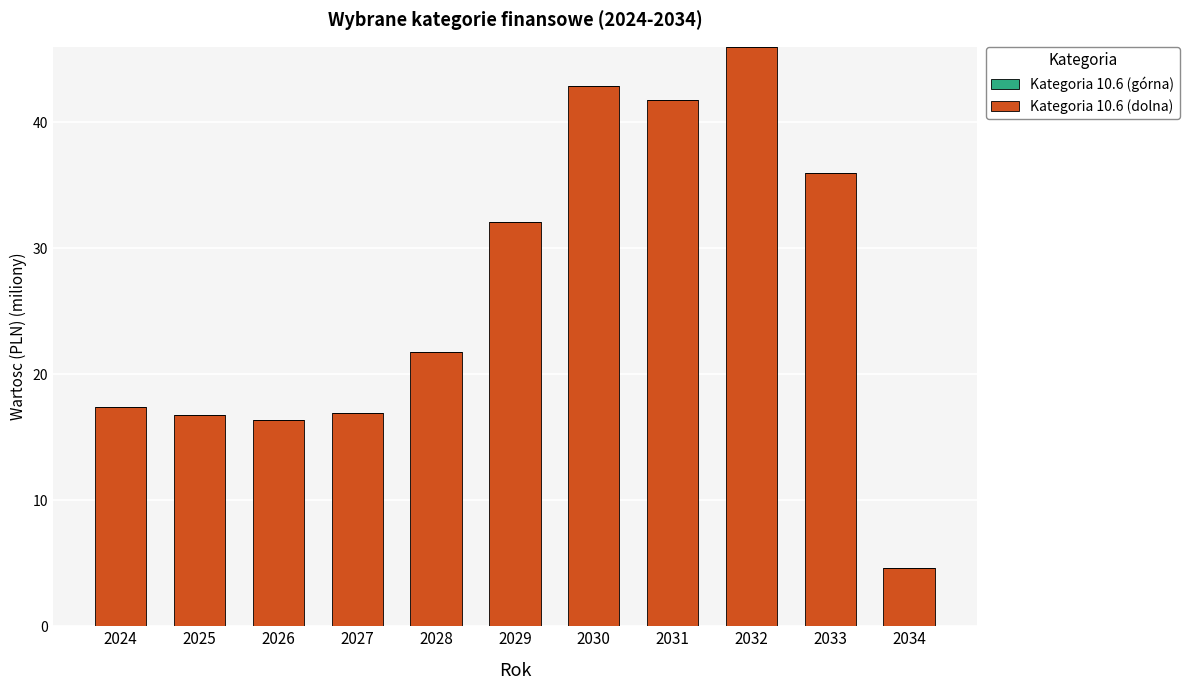

Is it true that the value at 2026 is 16.4?

True